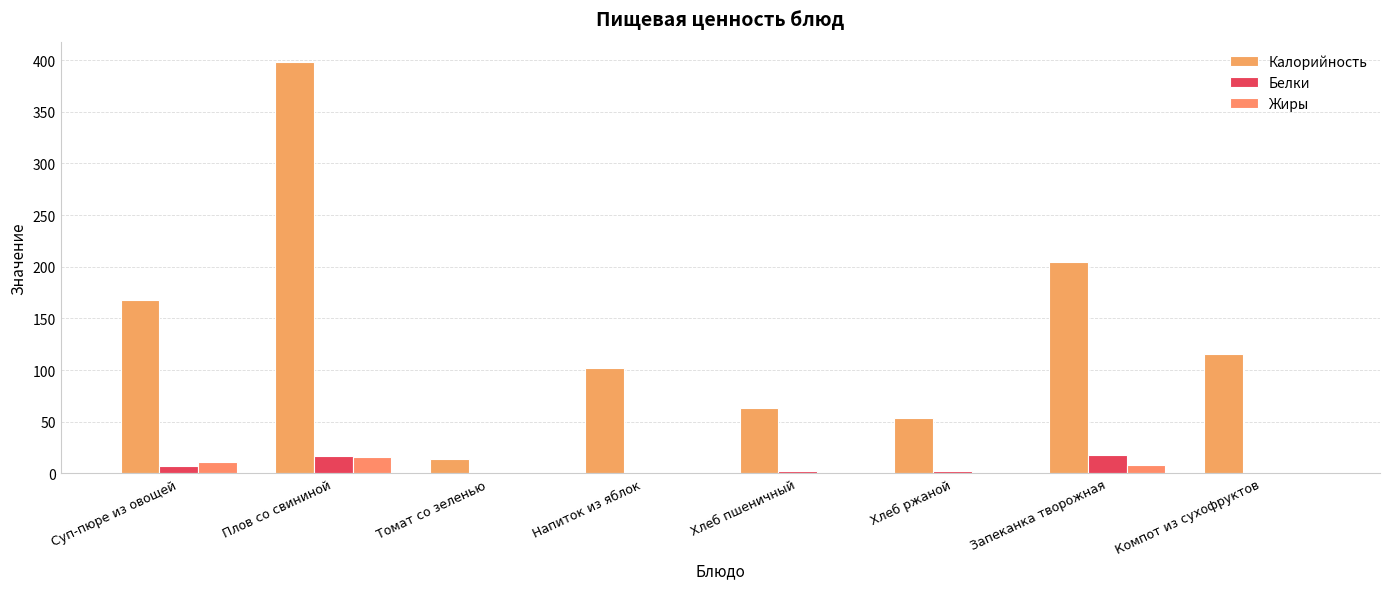

Rank the series at Компот из сухофруктов from lowest to highest value.

Белки, Жиры, Калорийность